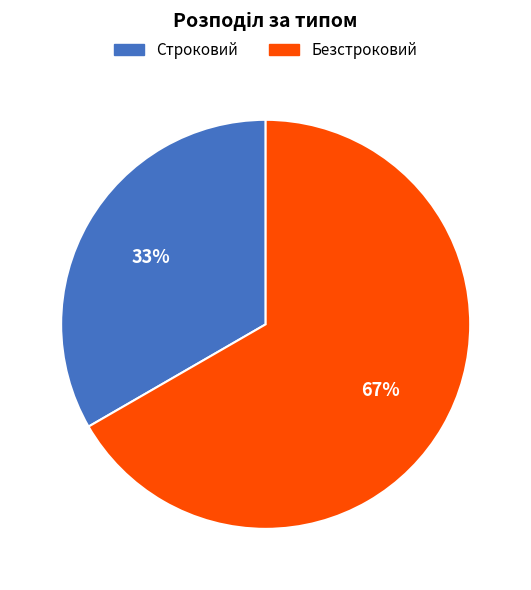

What percentage is the Строковий slice, to the nearest percent?

33%